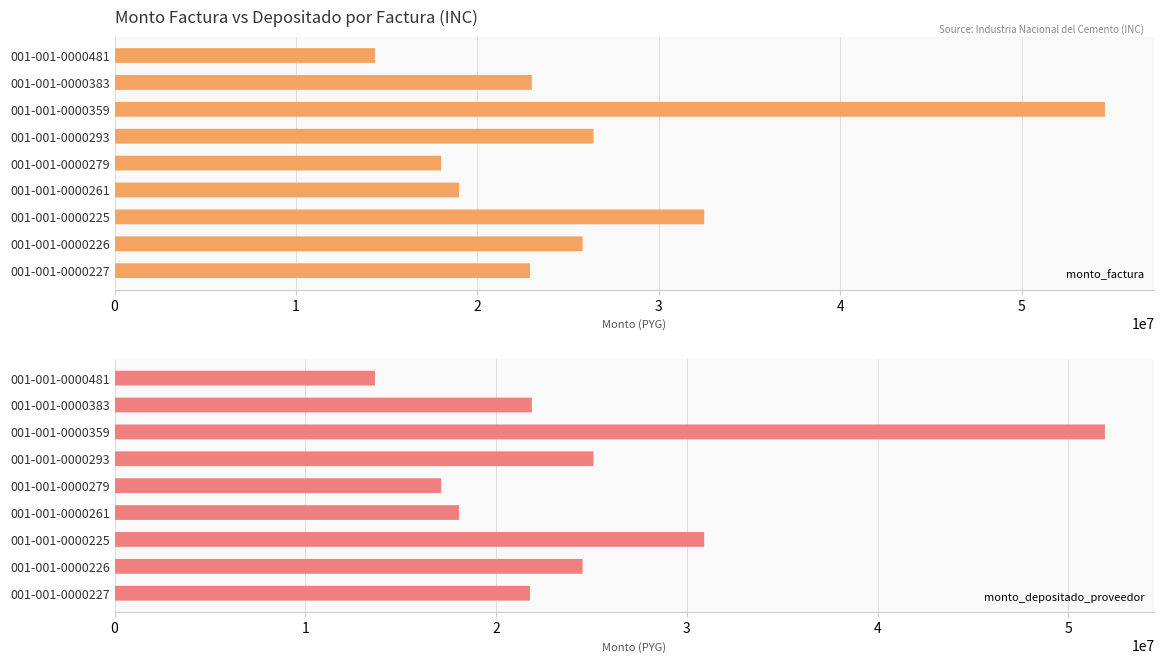

Reading right to left, transcribe all the data shown in this chart.

monto_factura: 22900000	25800000	32500000	18990000	18000000	26400000	54590000	23000000	14350000
monto_depositado_proveedor: 21777484	24535331	30906909	18059146	17117674	25105920	51914098	21872581	13646589